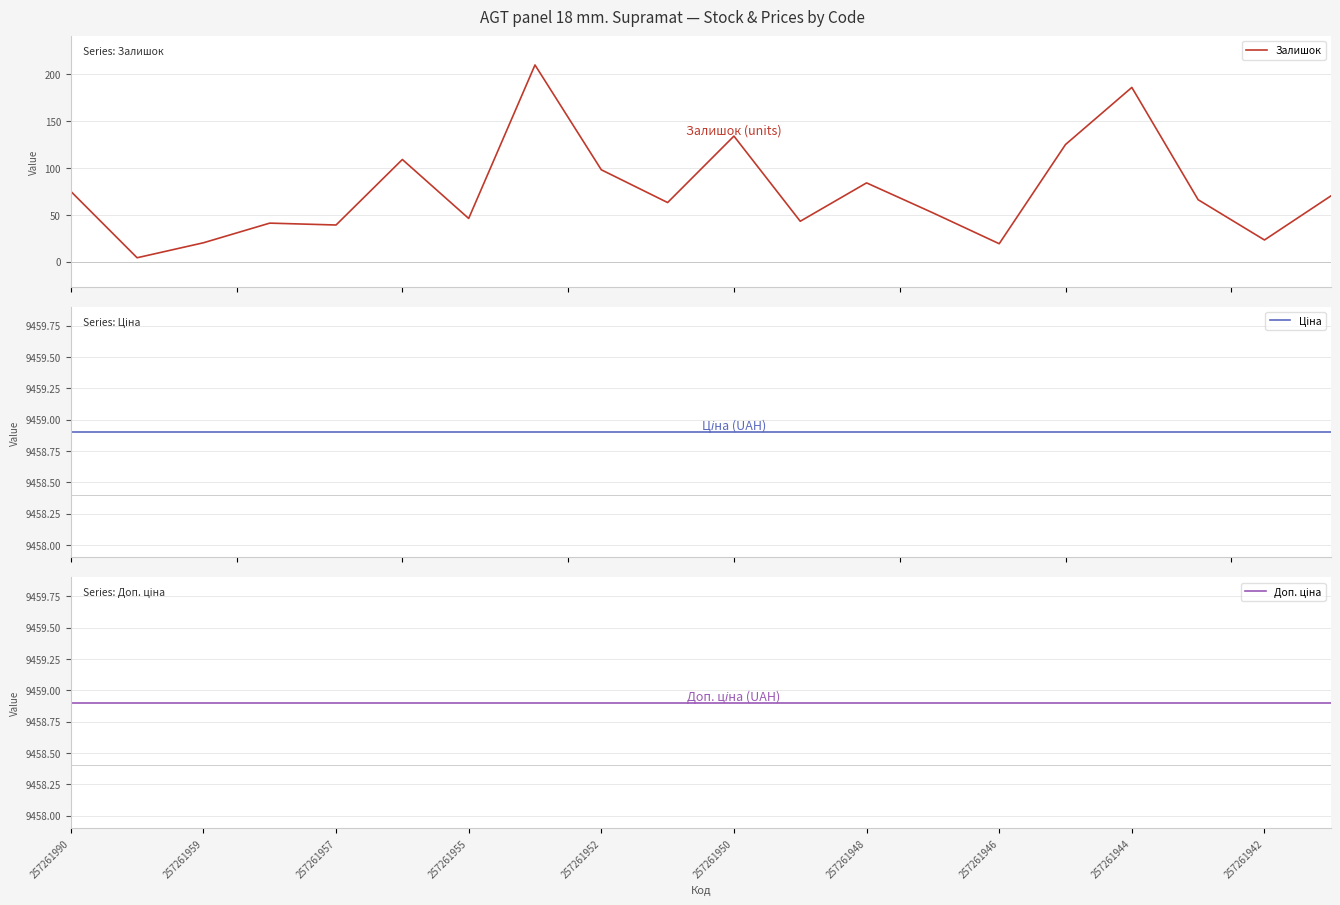

What is the maximum value for Залишок?

210